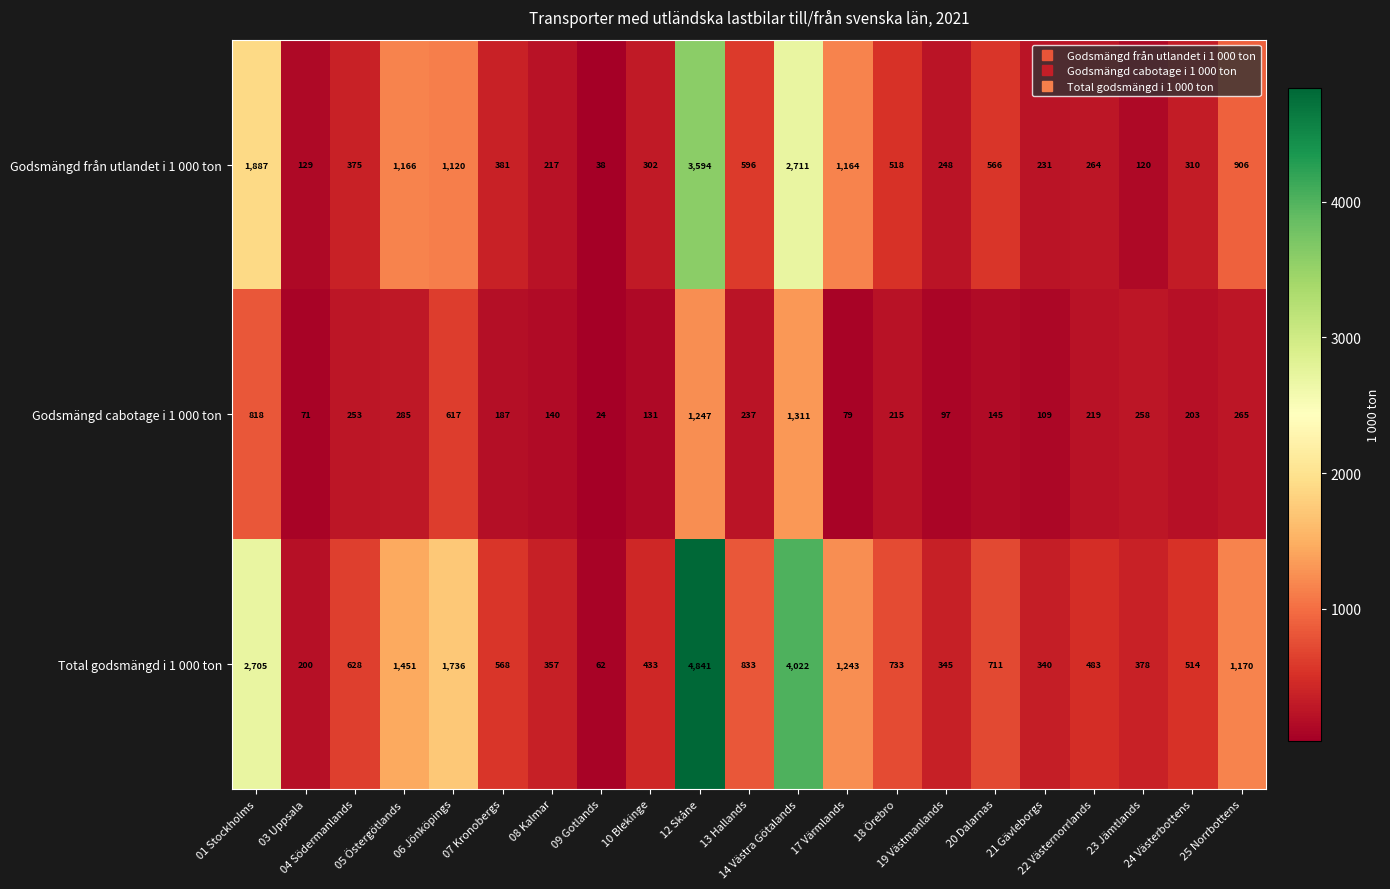

Which series has the largest range (max minus min)?

Total godsmängd i 1 000 ton